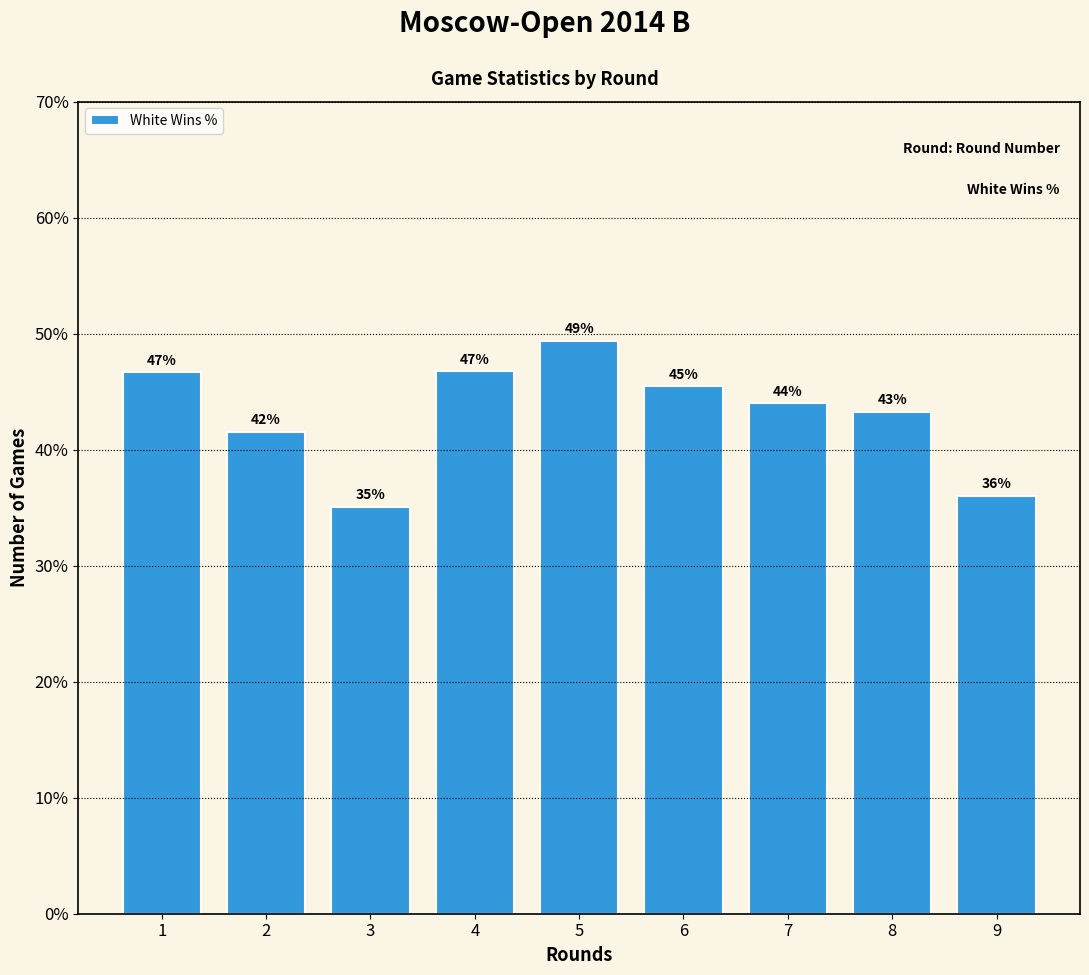

Are the bars horizontal?

No